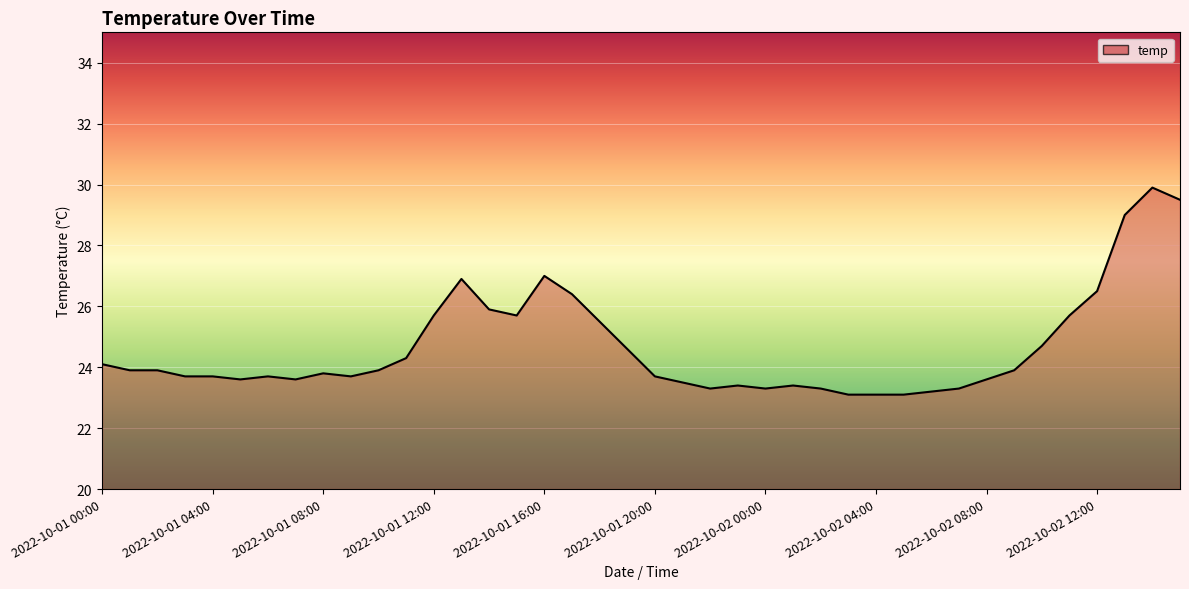

What is the smallest value displayed?

23.1